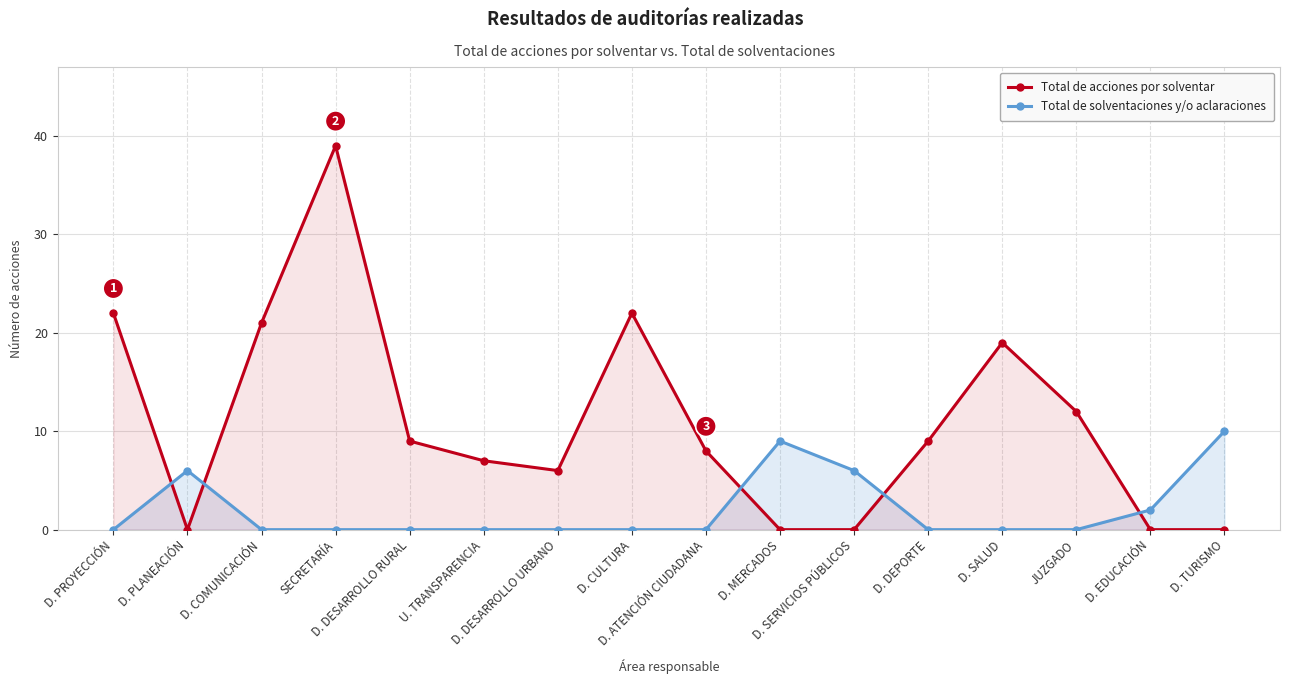

Between JUZGADO and D. PROYECCIÓN, which is larger?

D. PROYECCIÓN